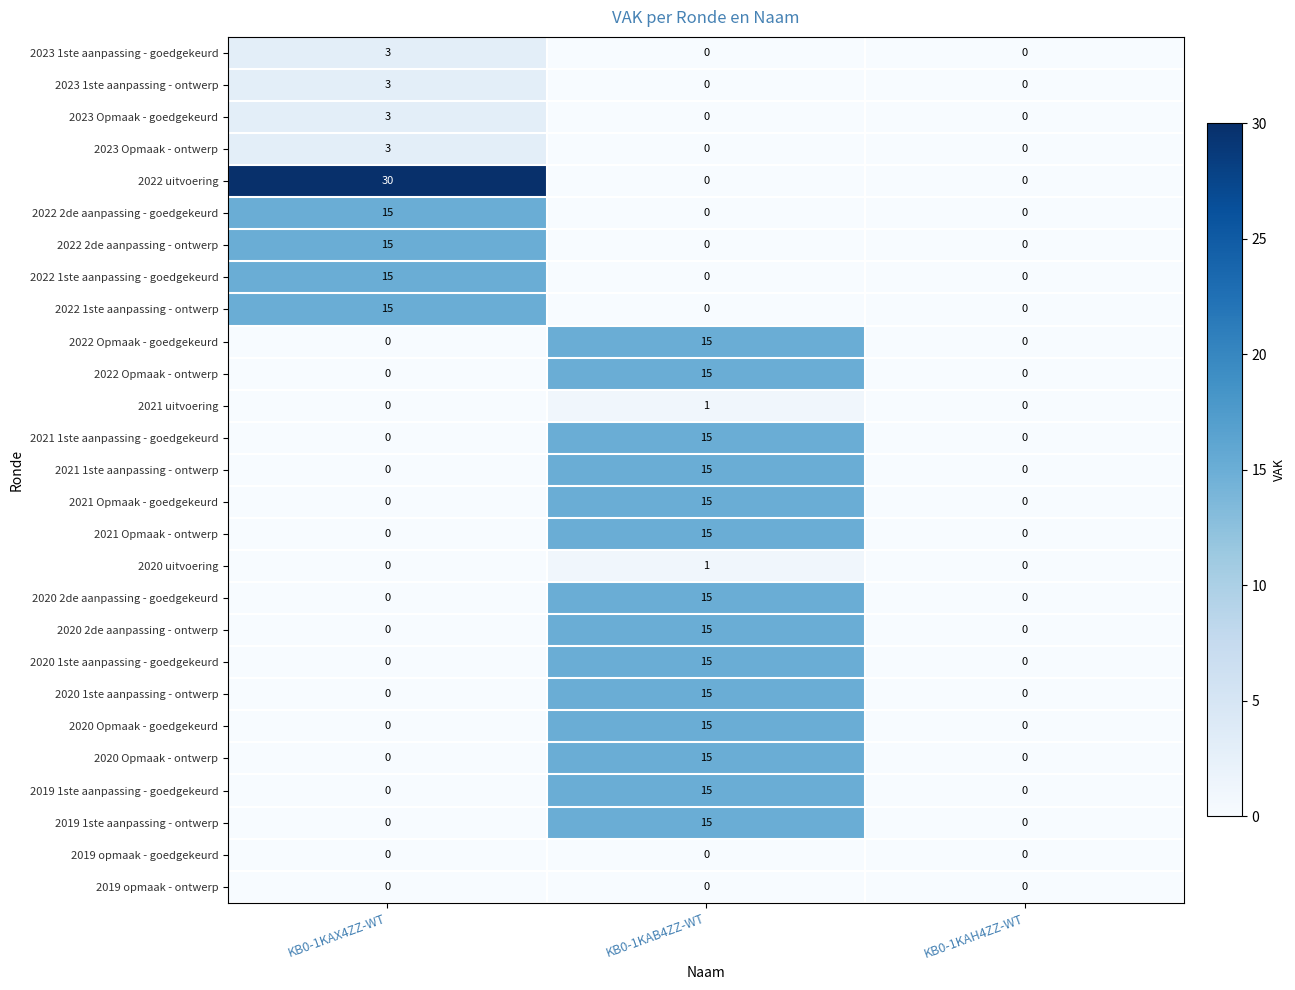

How many values in 2020 Opmaak - goedgekeurd are above zero?

1